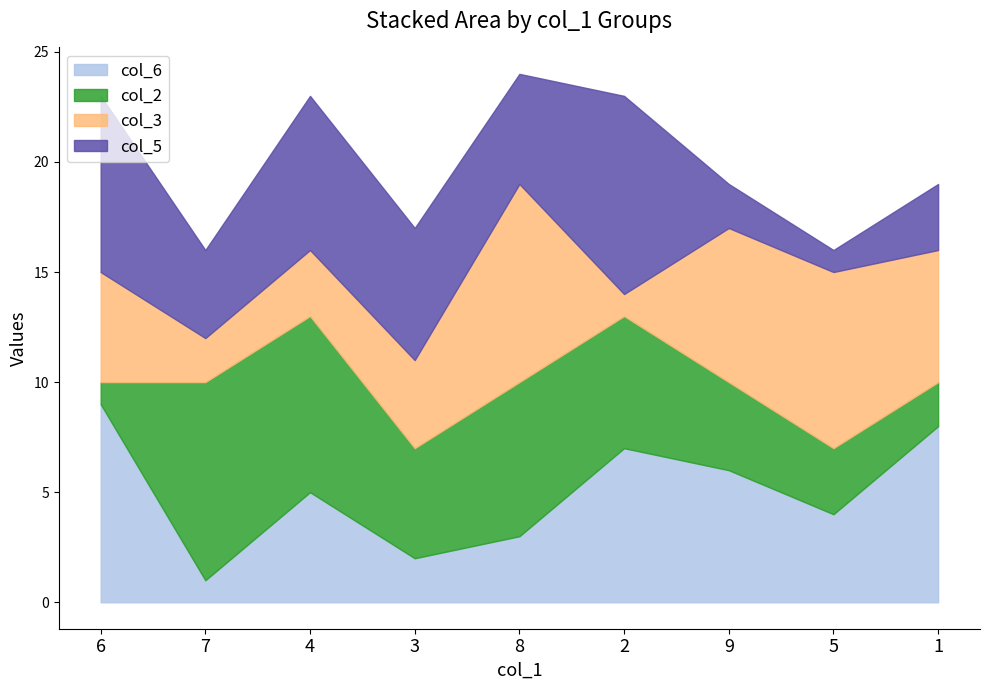

Is it true that col_6 equals 6 at 5?

False